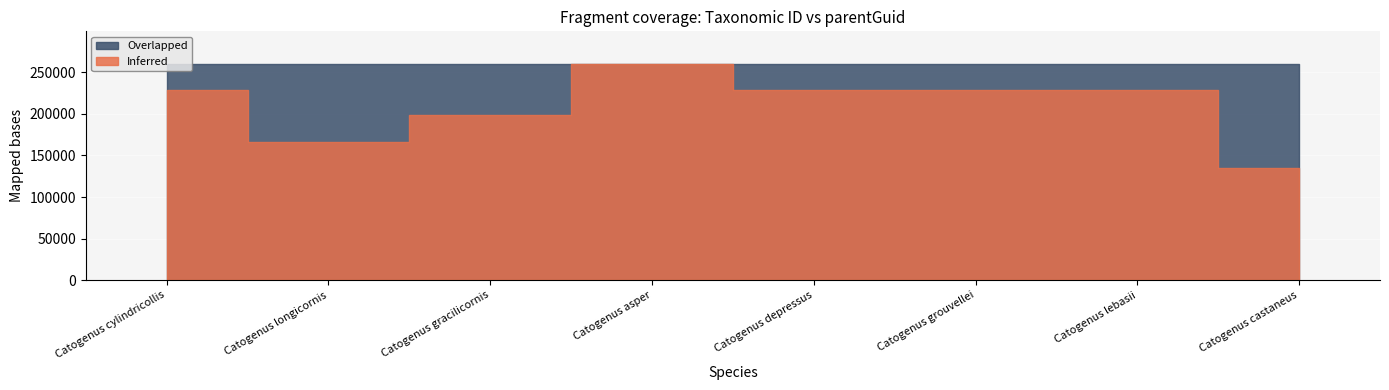

Reading left to right, what are all the values shown in this chart?

Inferred: 229277	166263	198339	260267	228957	229271	228949	134434
Overlapped: 260354	260354	260354	260354	260354	260354	260354	260354